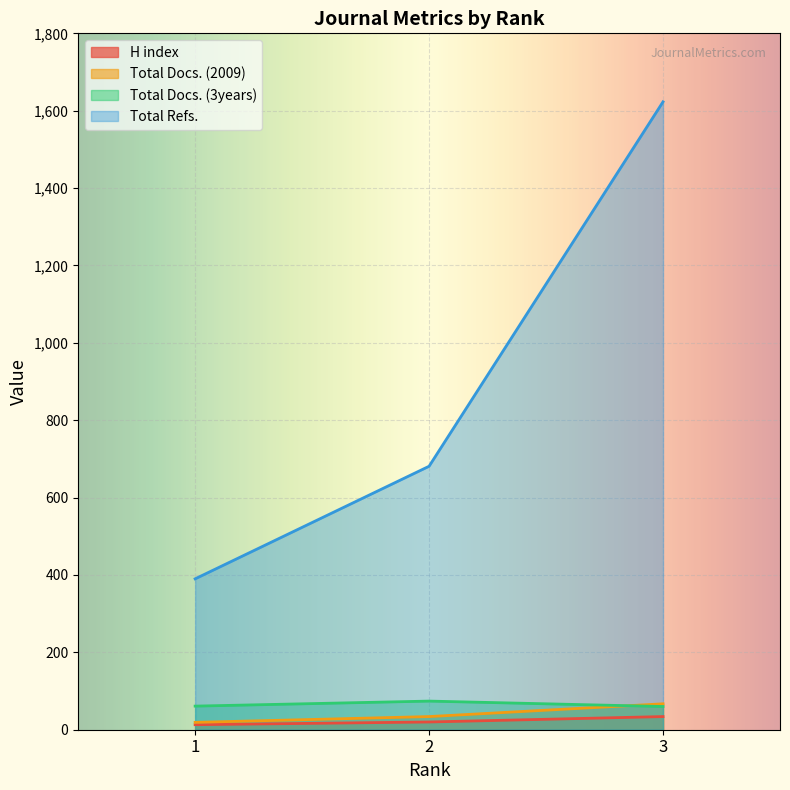

What is the average value of the Total Docs. (3years) series?

65